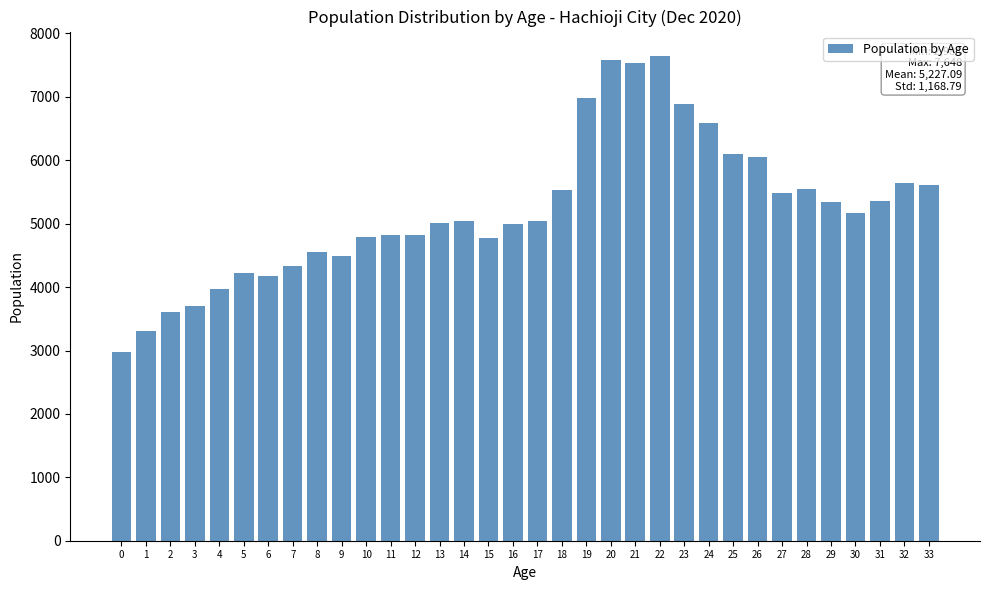

What value does the data have at 3, to the nearest 100?

3700